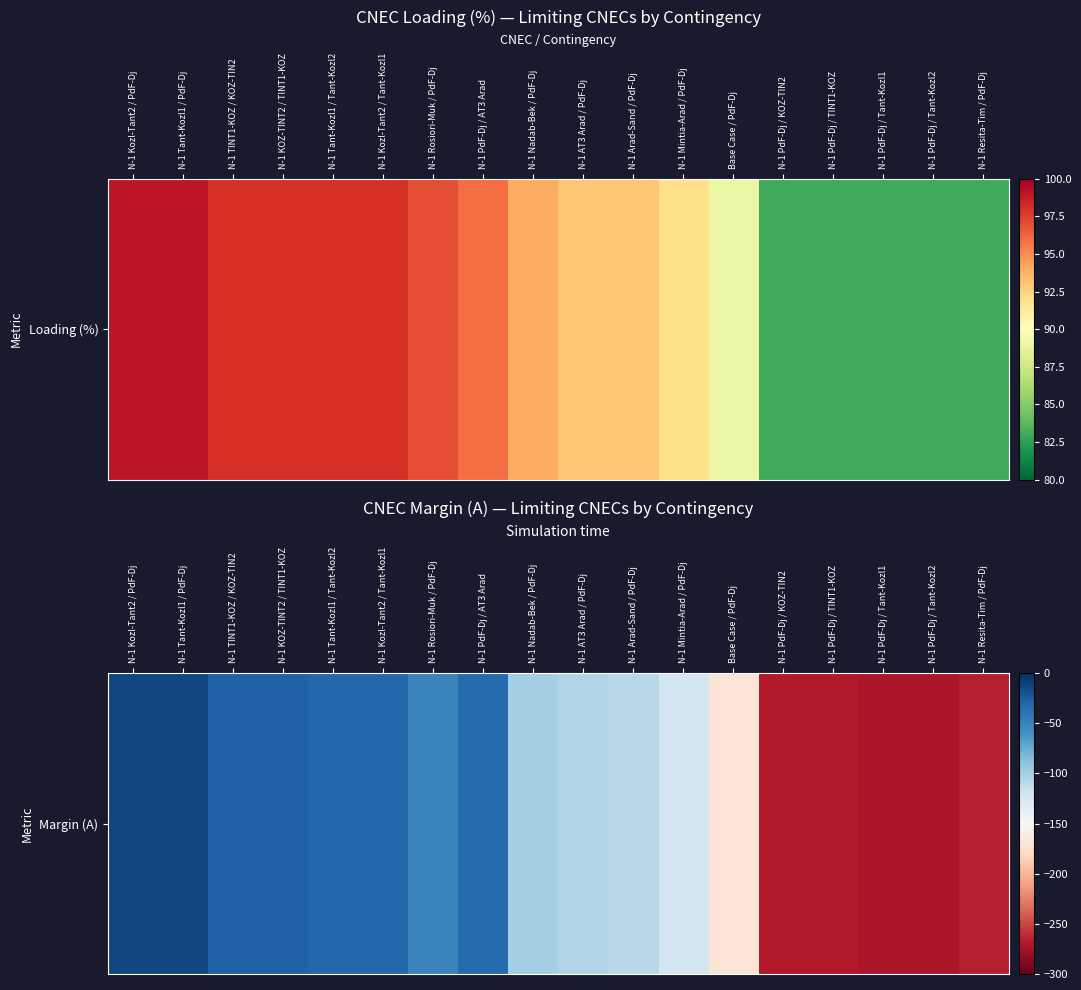

At which category does the chart reach its minimum across all series?

N-1 PdF-Dj / Tant-Kozl1